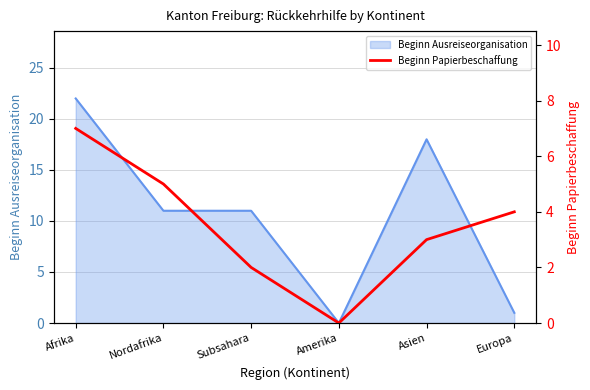

The value of Beginn Ausreiseorganisation at Afrika is 22. True or false?

True